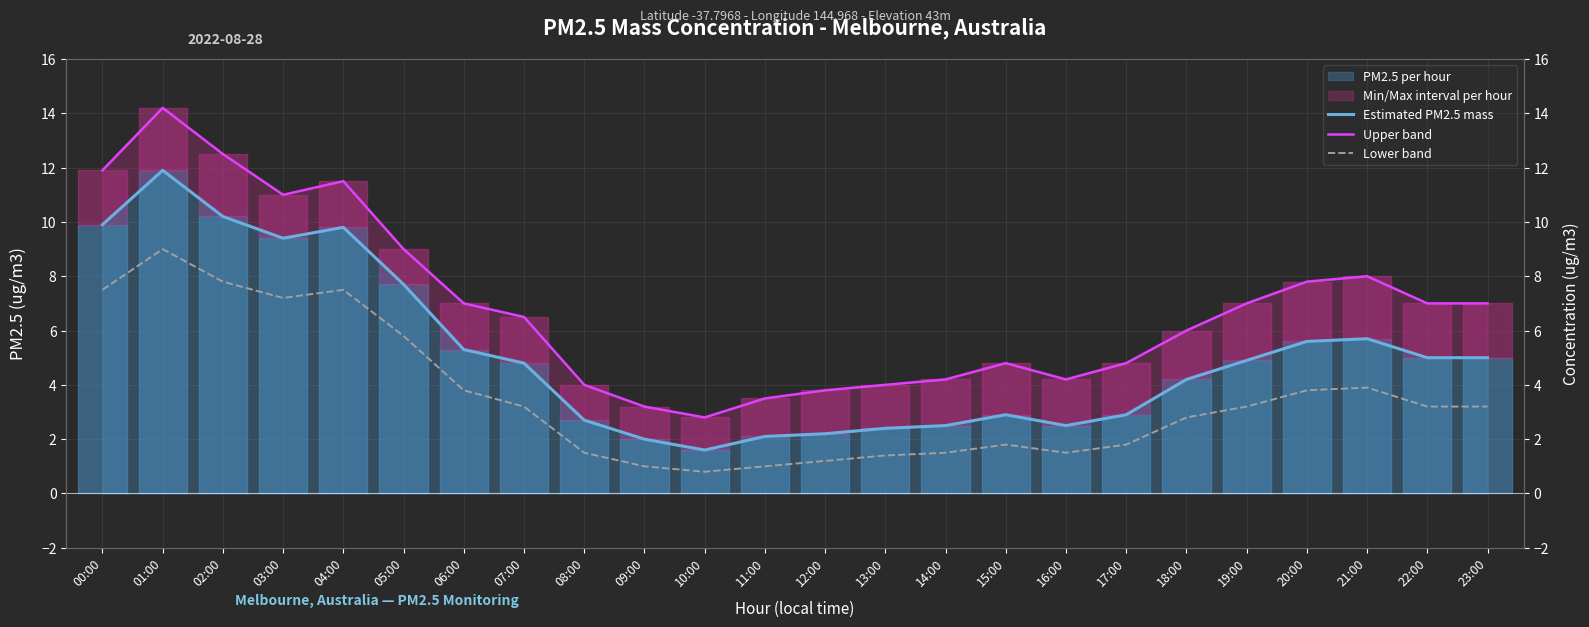

How many data points in Lower band are above 3?

13